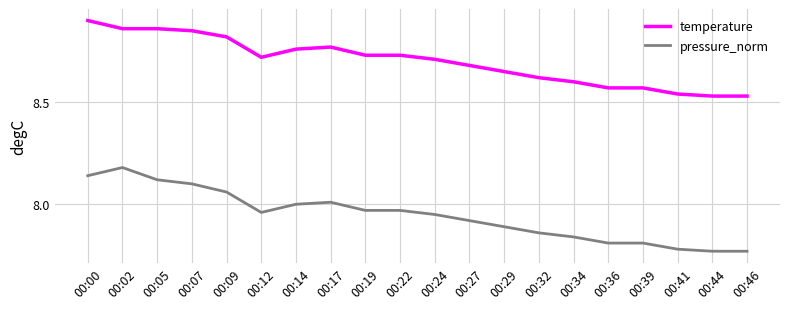

Is the value of pressure_norm at 00:29 greater than the value of temperature at 00:02?

No